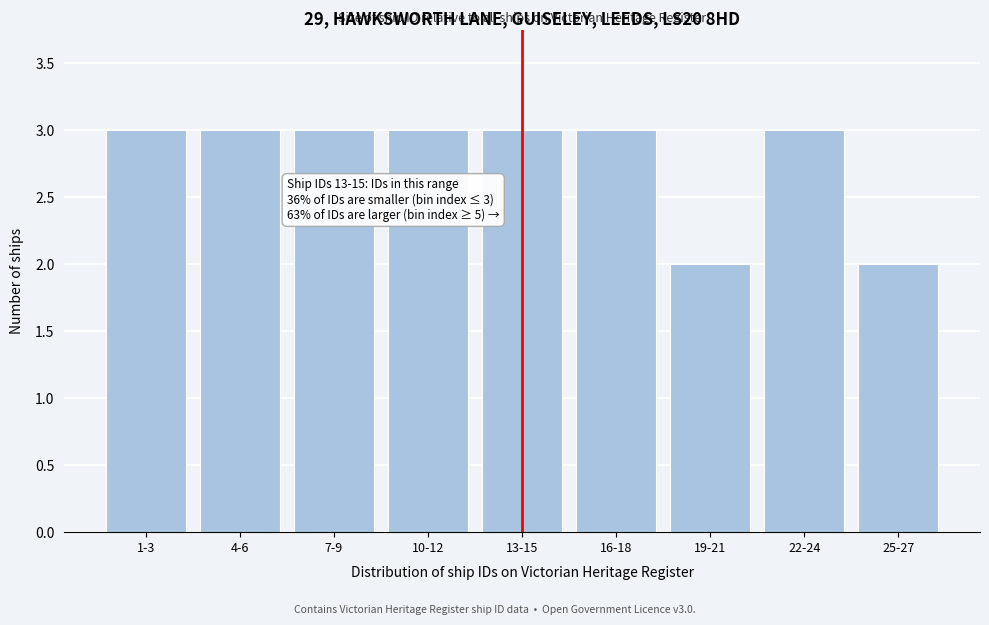

Reading left to right, list all the values displayed in this chart.

3	3	3	3	3	3	2	3	2